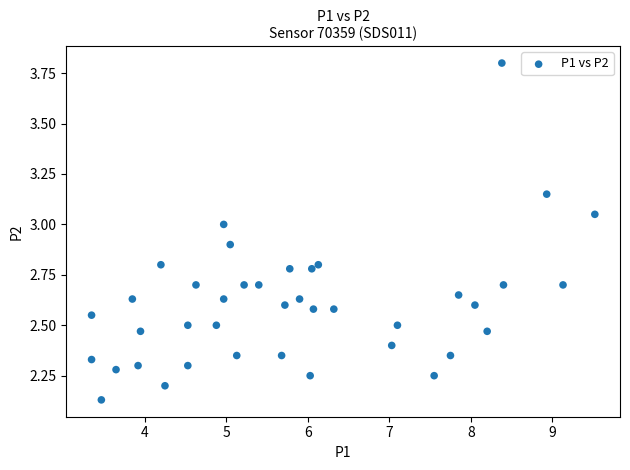

What is the range of Y values (max minus min)?

1.7